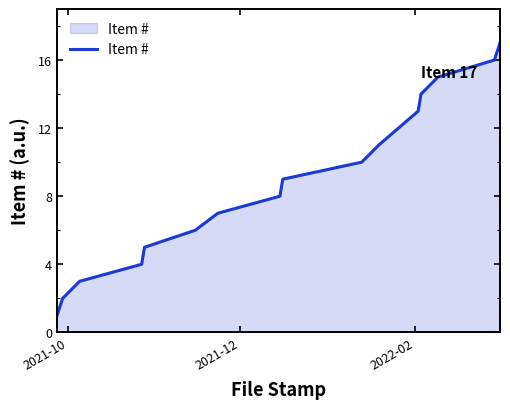

What is the difference between the maximum and minimum values?

16